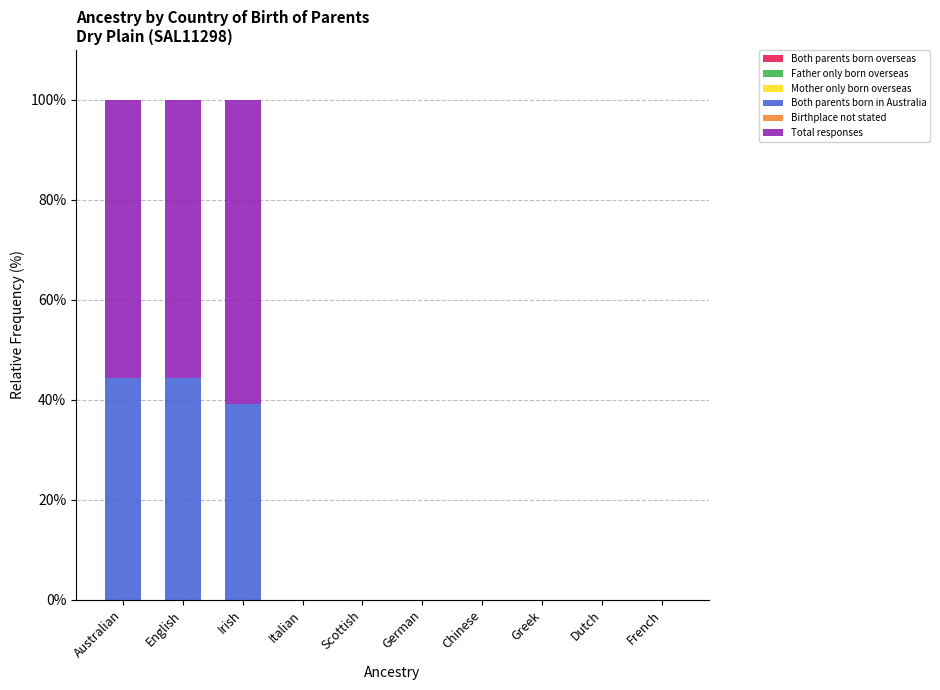

Are the bars horizontal?

No